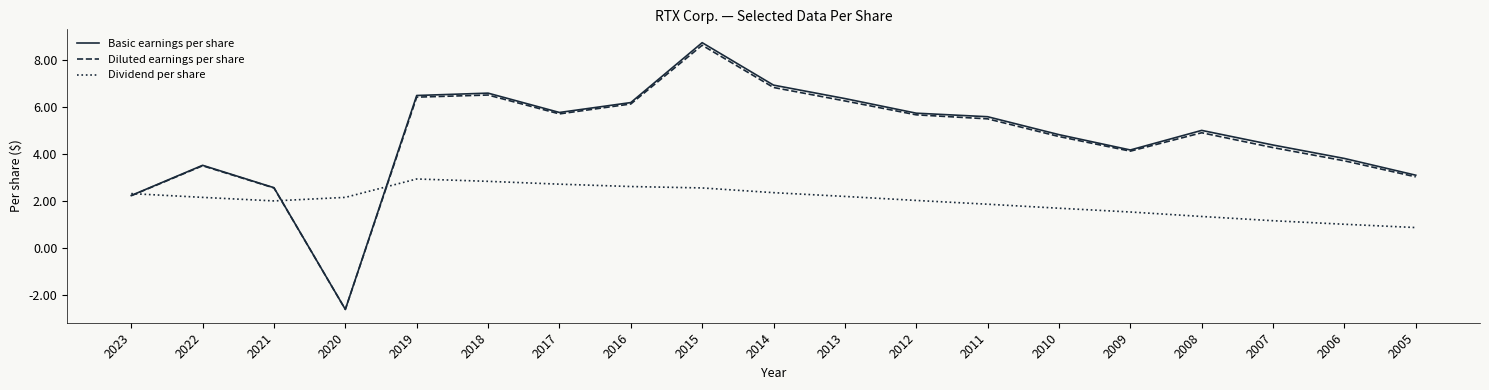

What is the difference between the highest and lowest values at 2017?

3.0